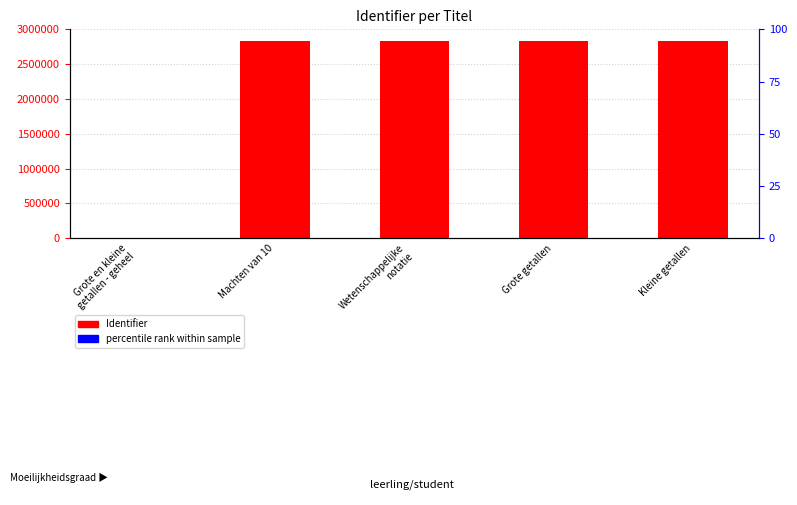

Reading left to right, what are all the values shown in this chart?

0	2831031	2831040	2831048	2831059